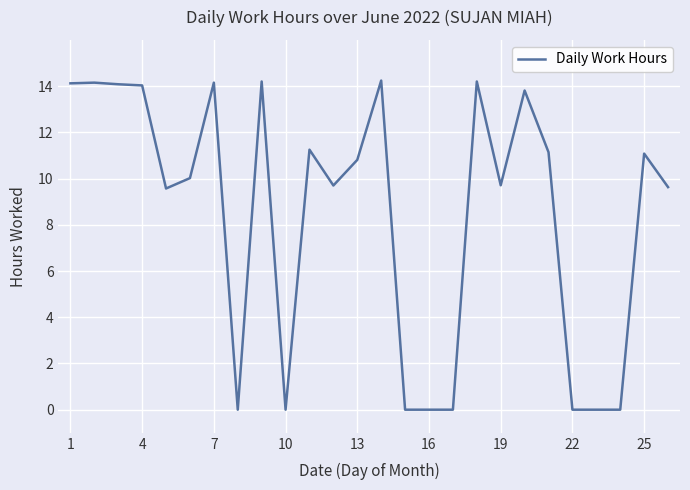

What is the greatest value displayed?

14.2